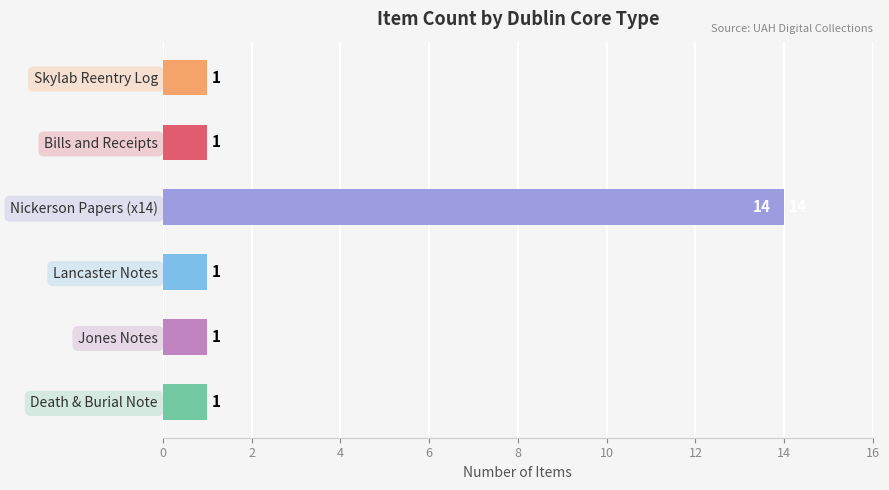

What is the average value?

3